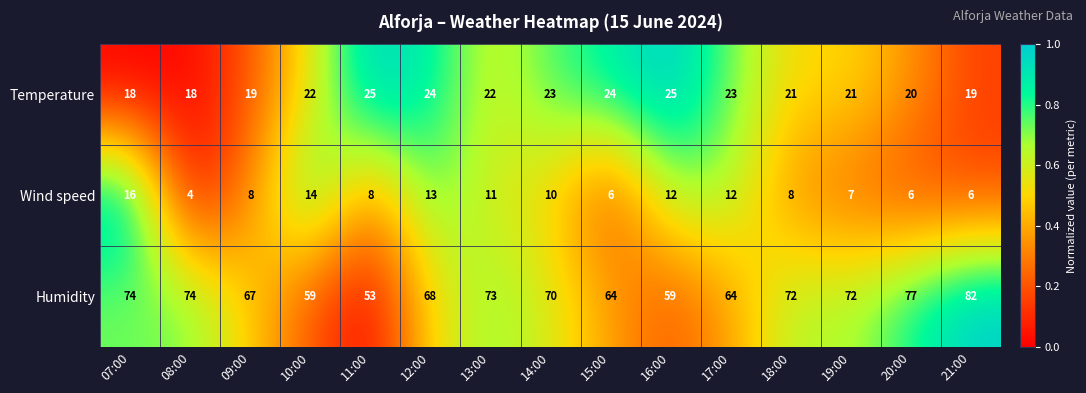

What is the greatest value displayed?

82